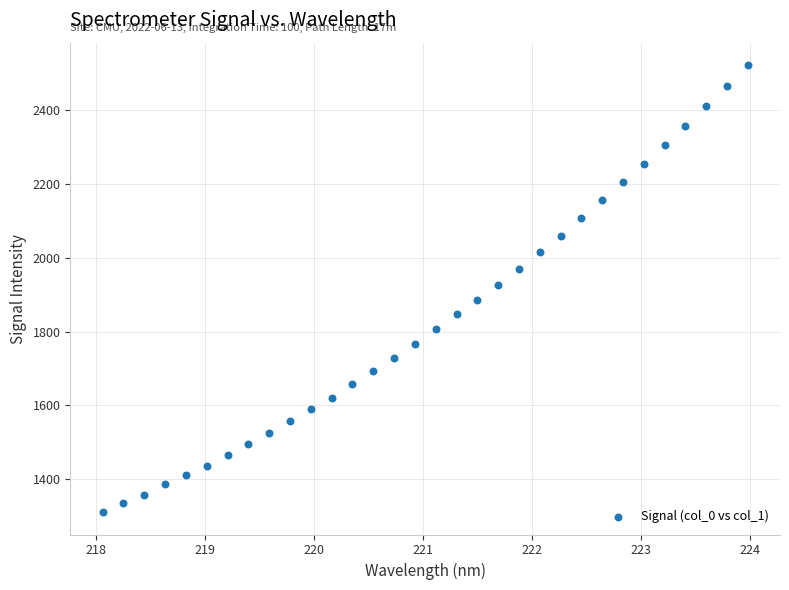

What is the range of Y values (max minus min)?

1211.6